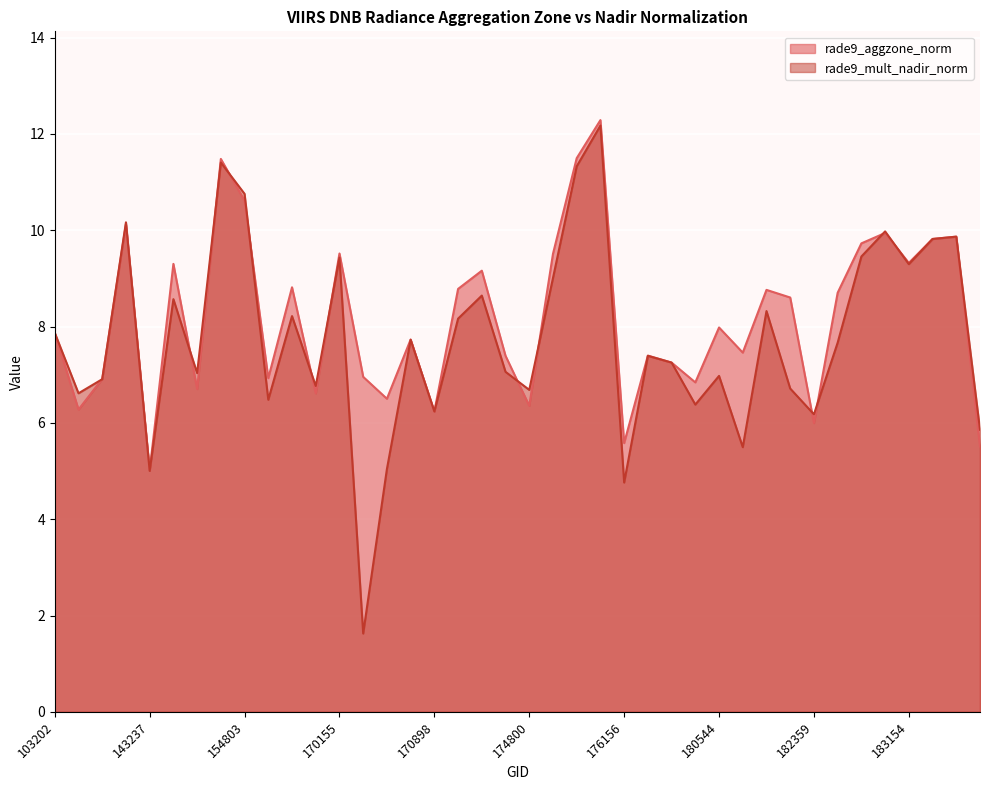

At which category does rade9_mult_nadir_norm reach its first local peak?

132023